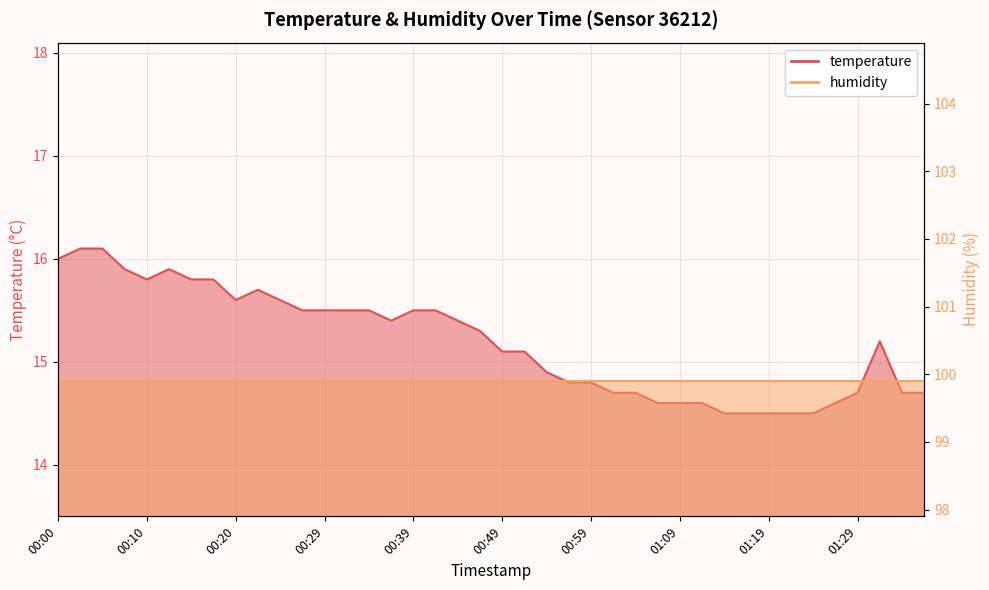

Reading left to right, extract all data points from this chart.

16.0	16.1	16.1	15.9	15.8	15.9	15.8	15.8	15.6	15.7	15.6	15.5	15.5	15.5	15.5	15.4	15.5	15.5	15.4	15.3	15.1	15.1	14.9	14.8	14.8	14.7	14.7	14.6	14.6	14.6	14.5	14.5	14.5	14.5	14.5	14.6	14.7	15.2	14.7	14.7